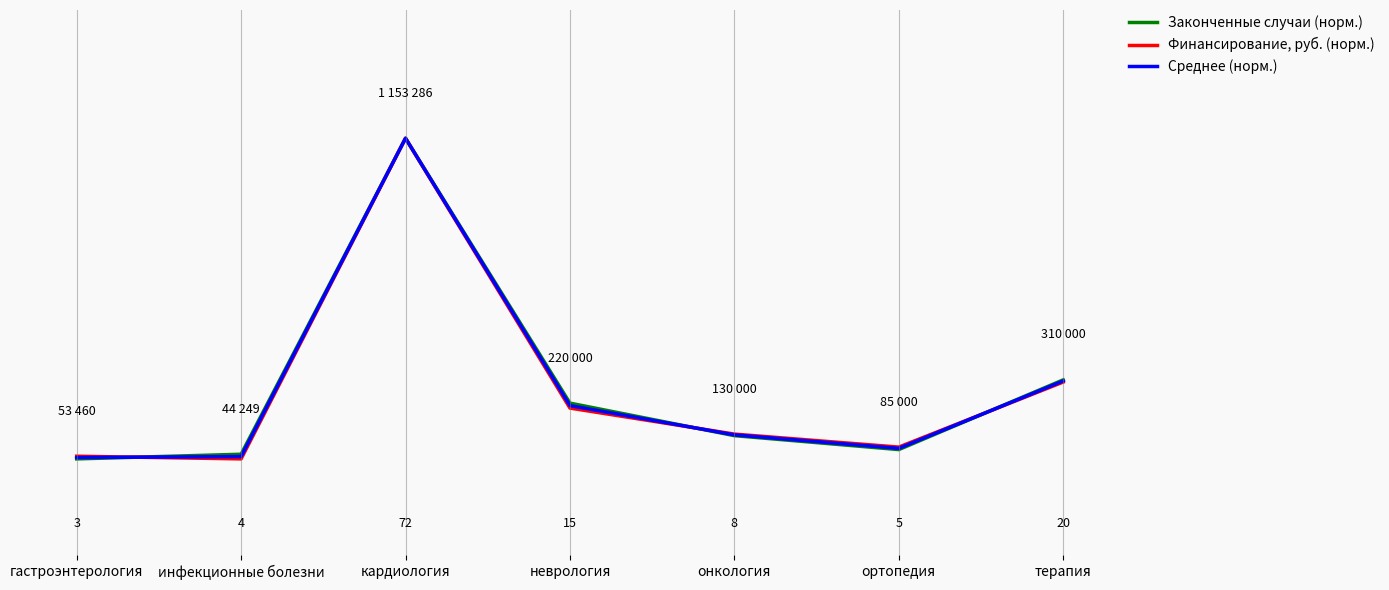

At which label does Законченные случаи (норм.) reach its peak?

кардиология